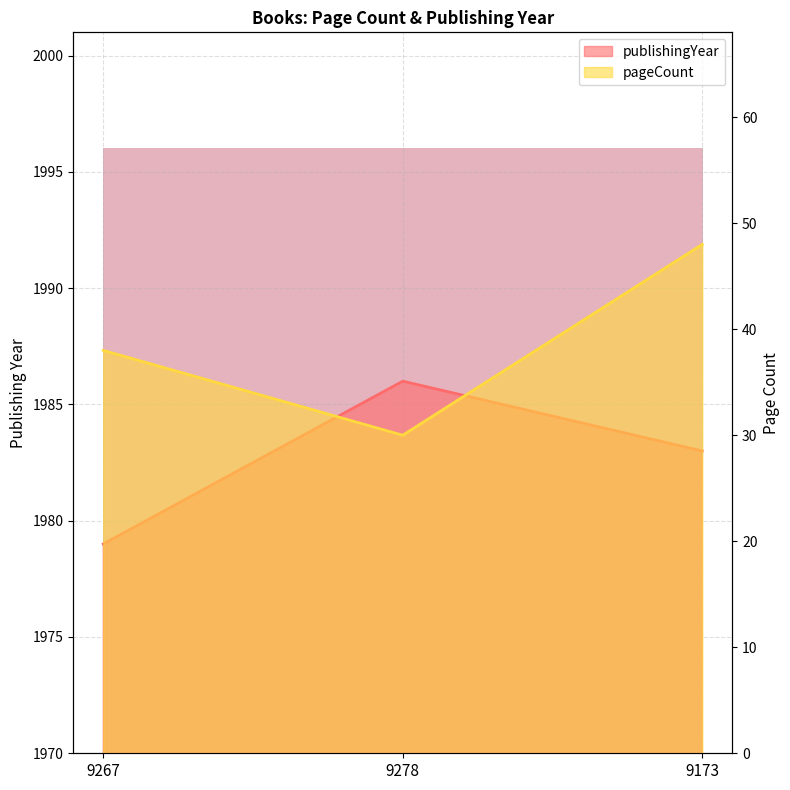

Between 9267 and 9173, which series saw the biggest shift?

pageCount